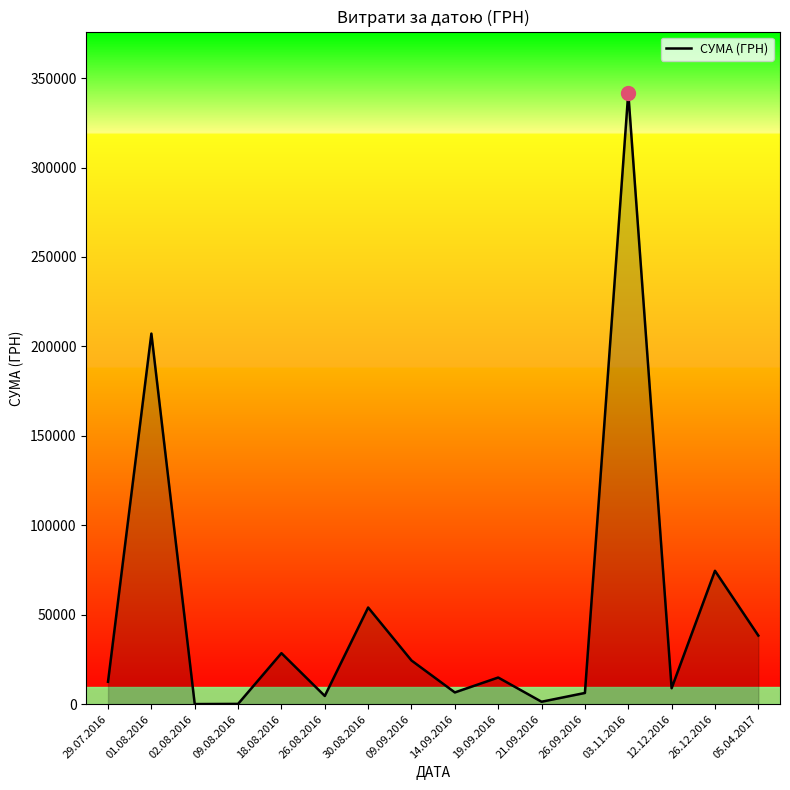

At which label does the data first exceed 14881?

01.08.2016